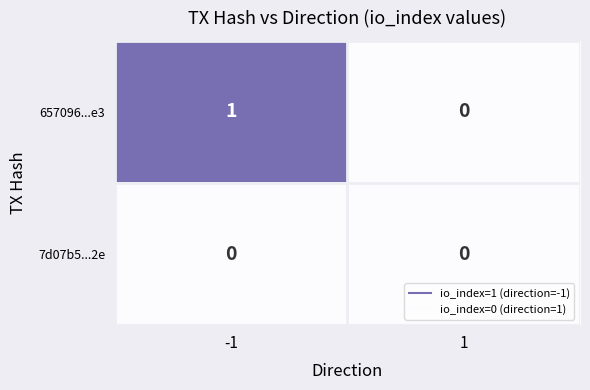

Which series has the largest total across all categories?

657096...e3